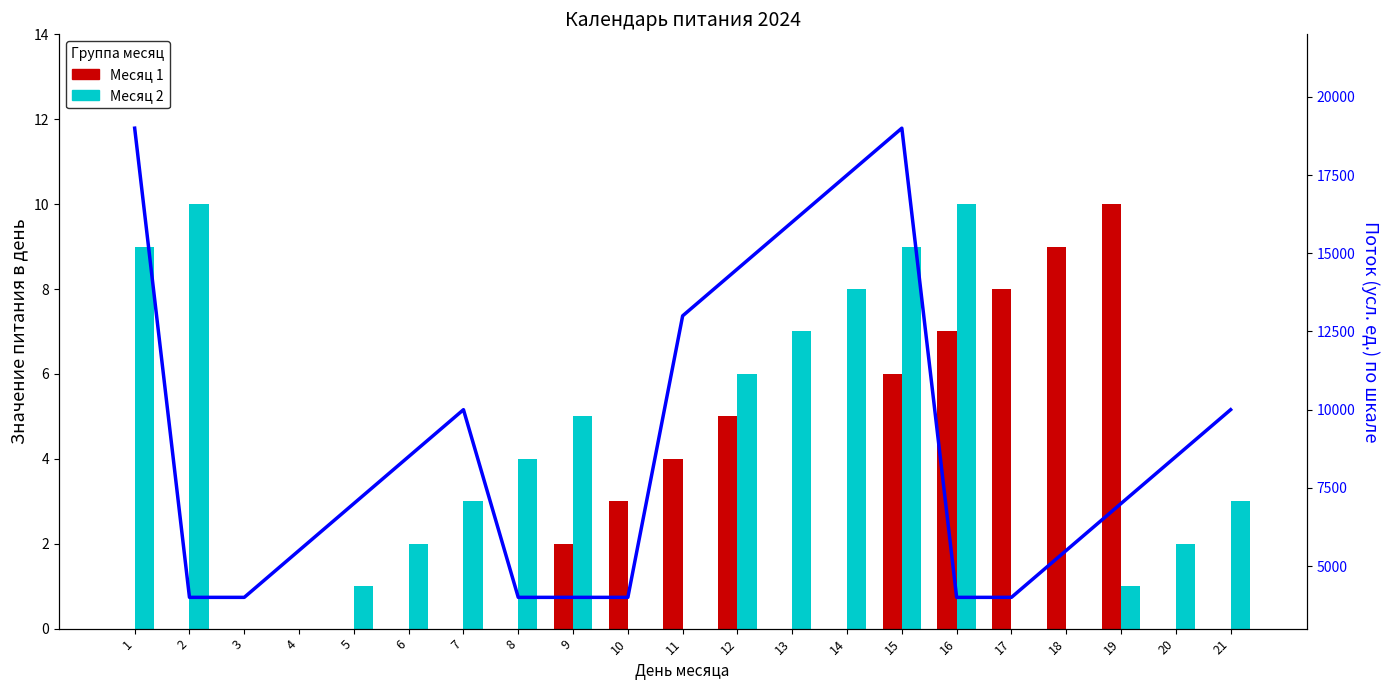

What is the average value of the Месяц 2 series?

4